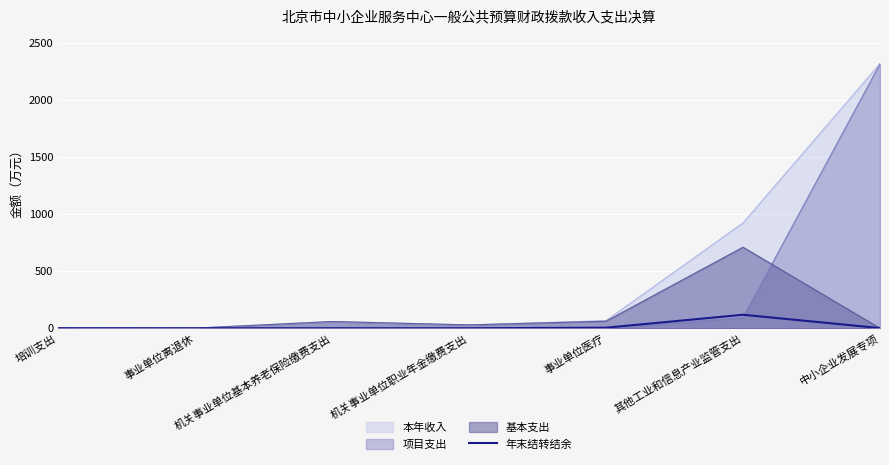

Which category has the highest value across all series?

中小企业发展专项